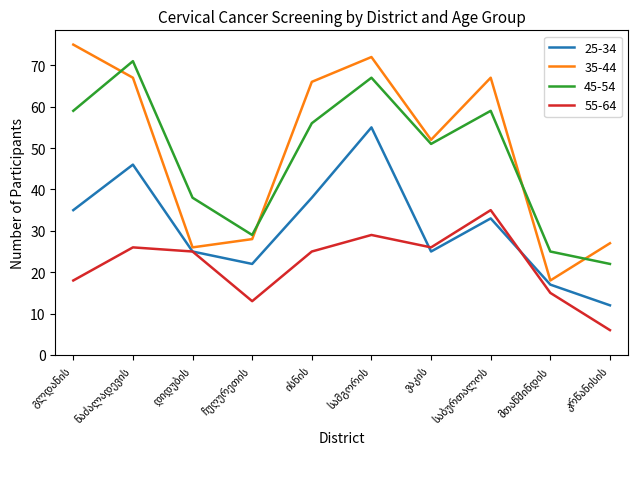

How many series are shown in this chart?

4